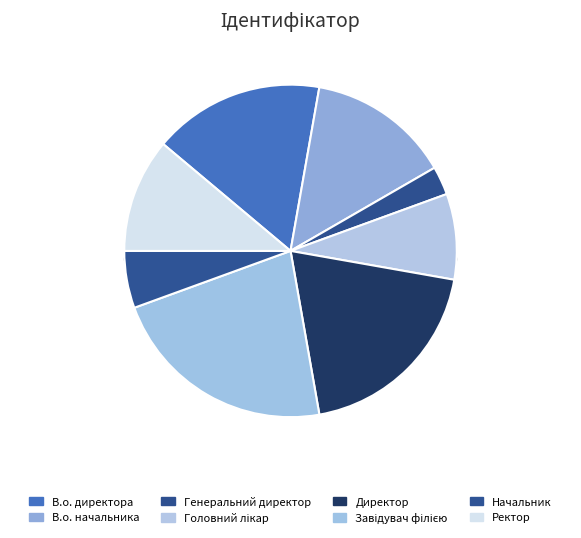

True or false: Ректор accounts for 11% of the total.

True